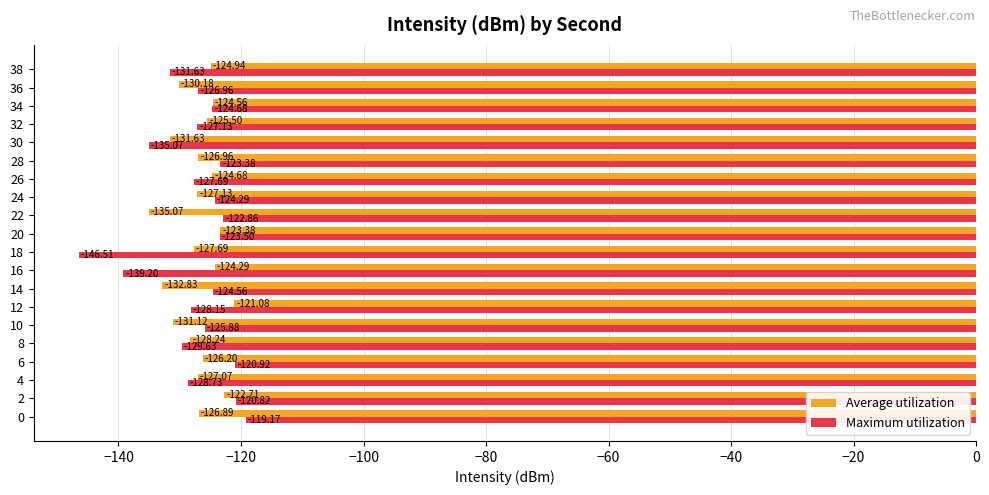

What is the difference between the maximum and second lowest values in the Maximum utilization series?

20.0